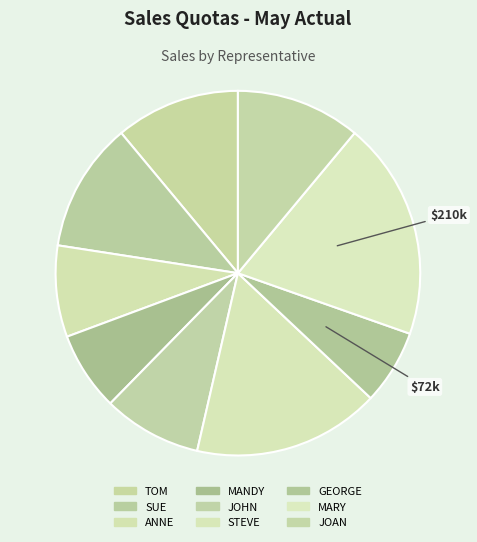

How many slices are in this pie chart?

9